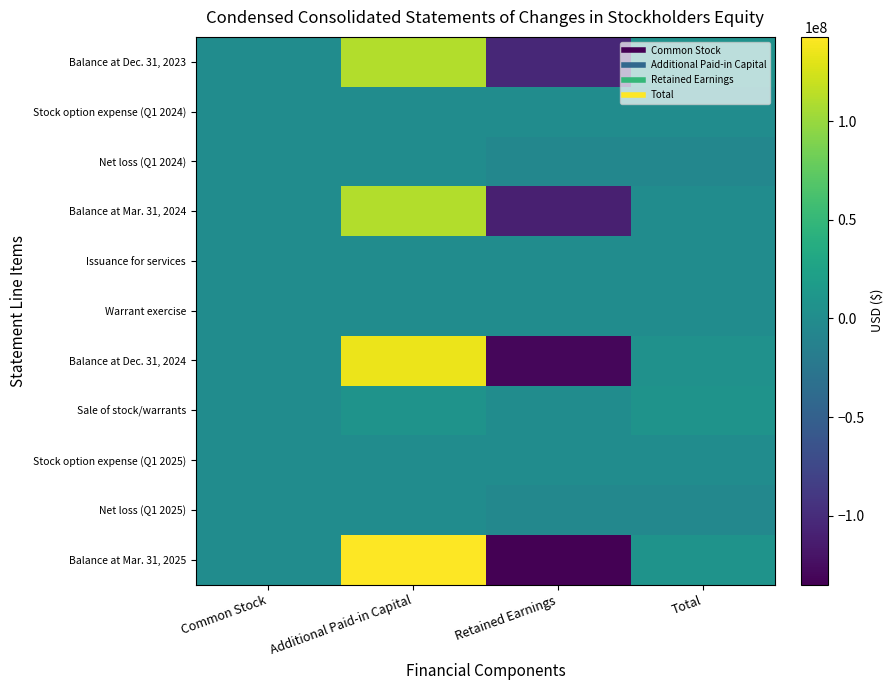

Between Retained Earnings and Total, which is larger?

Total